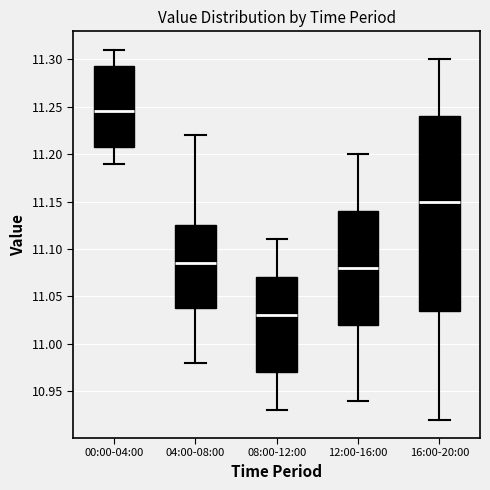

Reading left to right, read every box against the y-axis: the position of its median line, the range the box covers, and the ends of its whiskers. The values are not printed on the chart, so give them approximately, as read against the axis.

00:00-04:00: median 11.245, box 11.210 to 11.295, whiskers 11.190 to 11.310
04:00-08:00: median 11.085, box 11.040 to 11.125, whiskers 10.980 to 11.220
08:00-12:00: median 11.030, box 10.970 to 11.070, whiskers 10.930 to 11.110
12:00-16:00: median 11.080, box 11.020 to 11.140, whiskers 10.940 to 11.200
16:00-20:00: median 11.150, box 11.035 to 11.240, whiskers 10.920 to 11.300